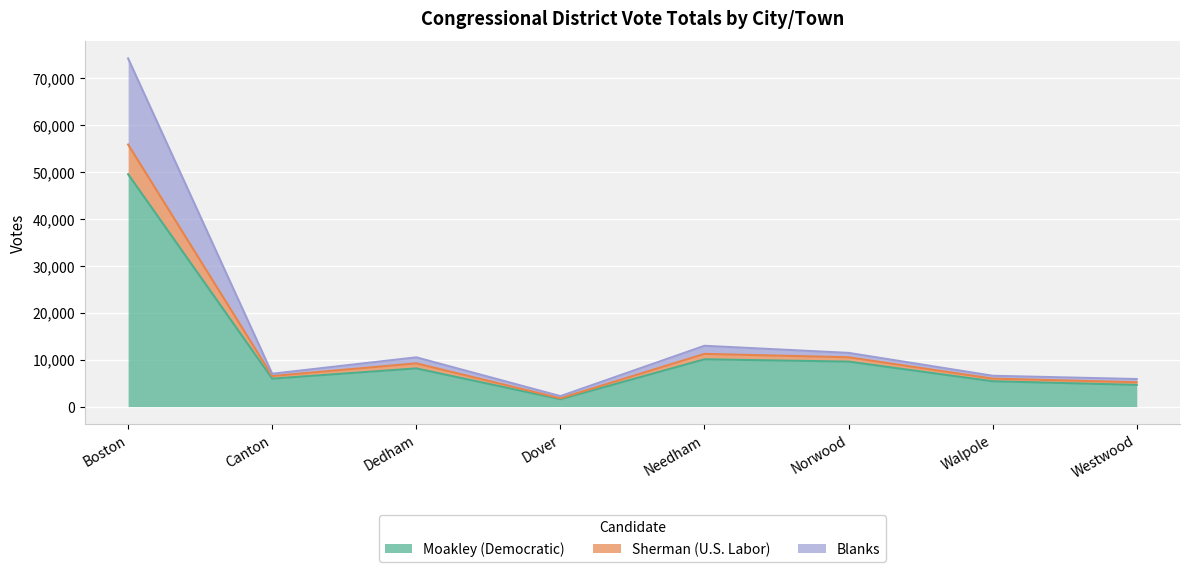

The Moakley (Democratic) series shows 9580 at Norwood. True or false?

True